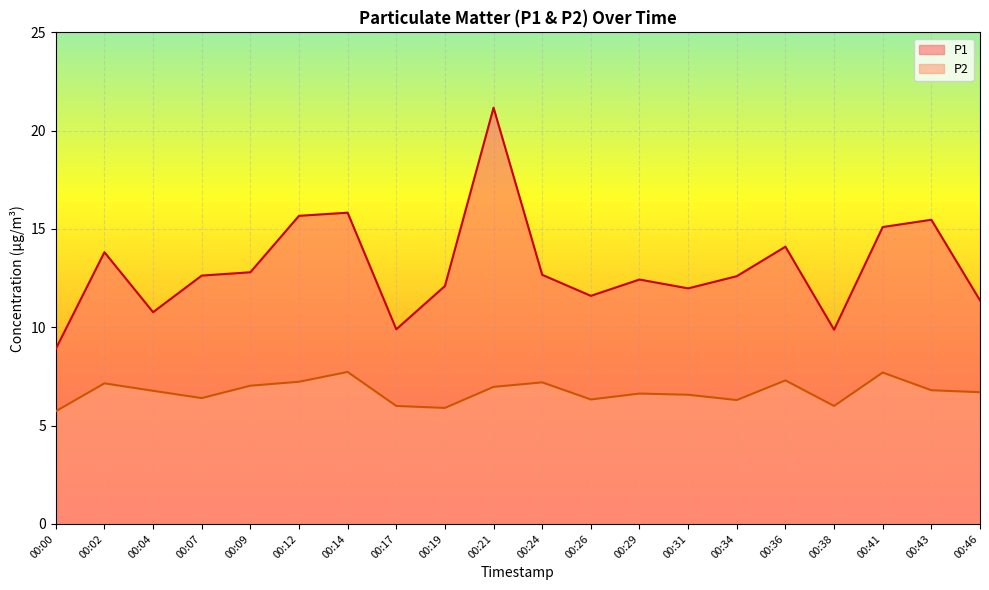

What is the value of the P2 point at the 9th from the left?

5.9